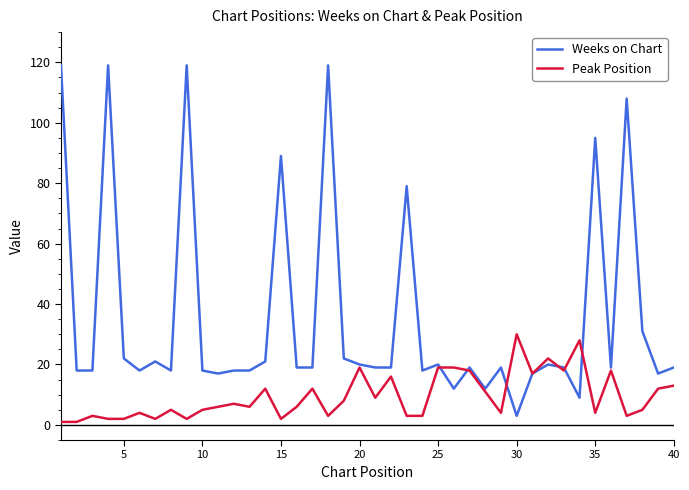

Which series has the largest range (max minus min)?

Weeks on Chart